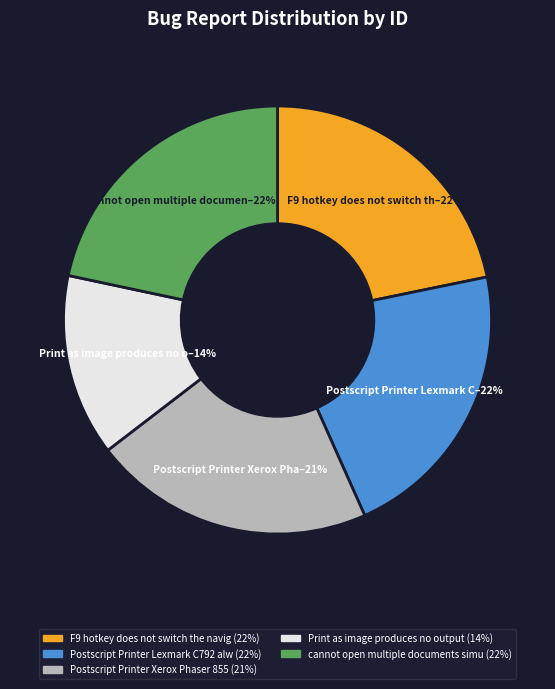

To the nearest percent, what is the difference between the largest and smallest slice percentages?

8%